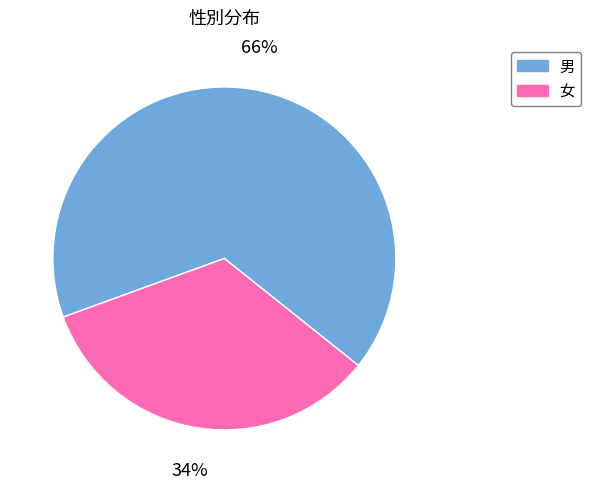

What percentage is the 男 slice, to the nearest percent?

66%